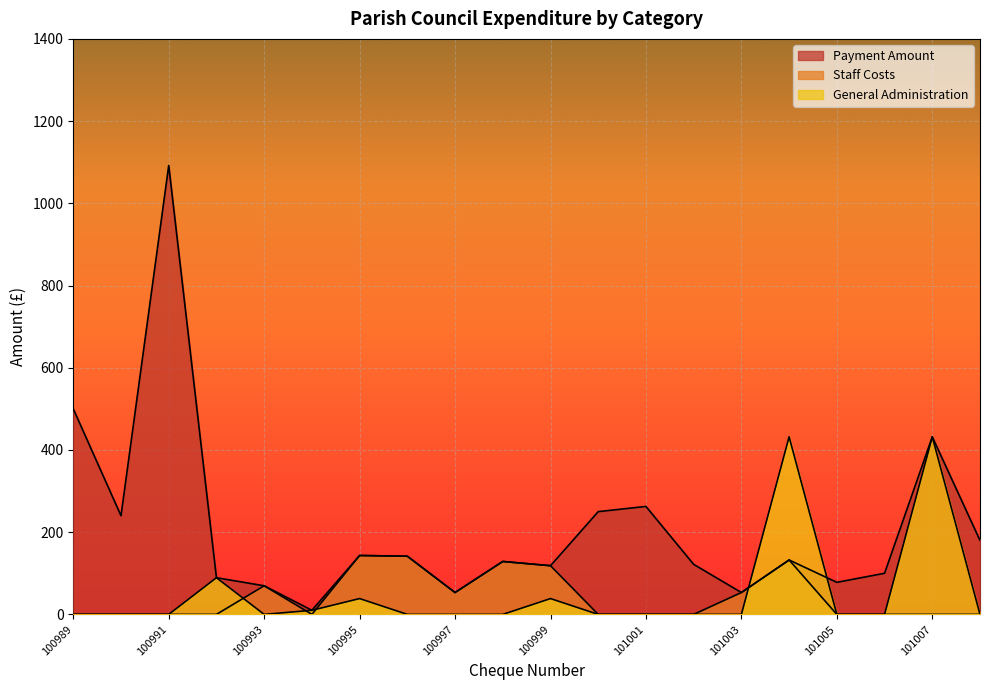

What are all the series names shown in the legend?

Payment Amount, Staff Costs, General Administration